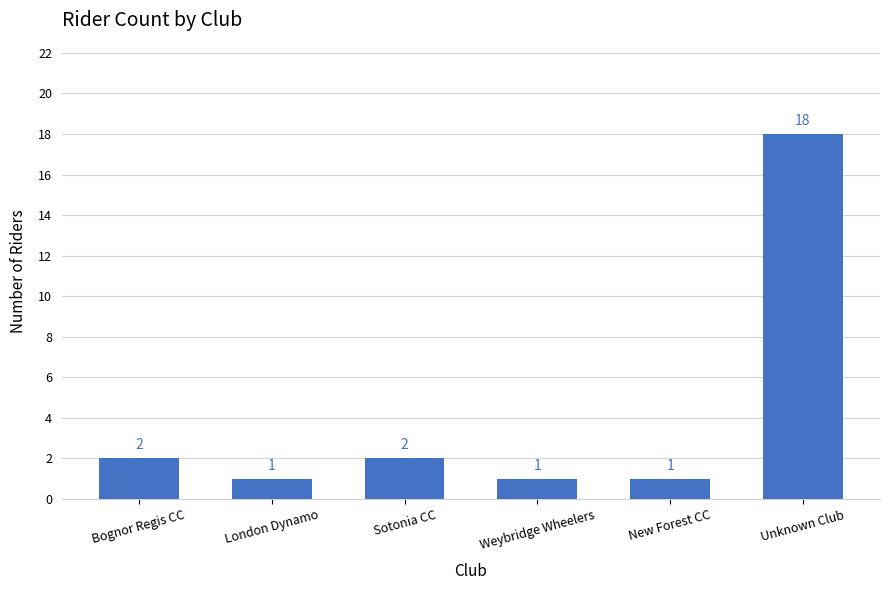

Which has a higher value, Weybridge Wheelers or Bognor Regis CC?

Bognor Regis CC